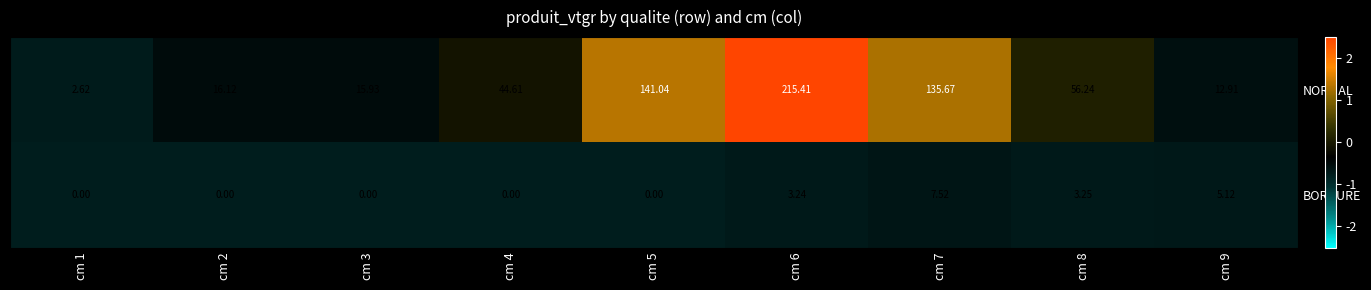

Between cm 3 and cm 7, which series saw the biggest shift?

NORMAL